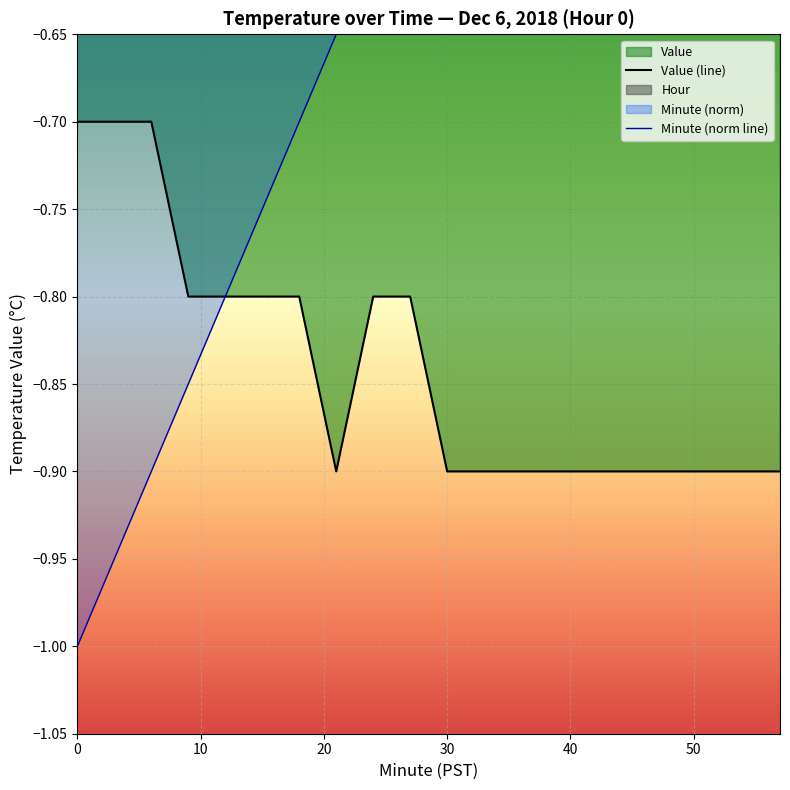

True or false: Minute and Value cross at least once.

False